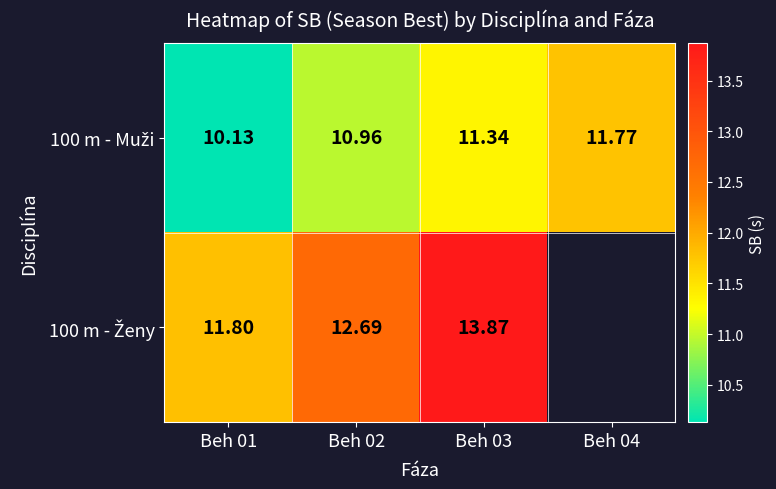

What is the difference between the maximum and minimum values in the 100 m - Ženy series?

2.1